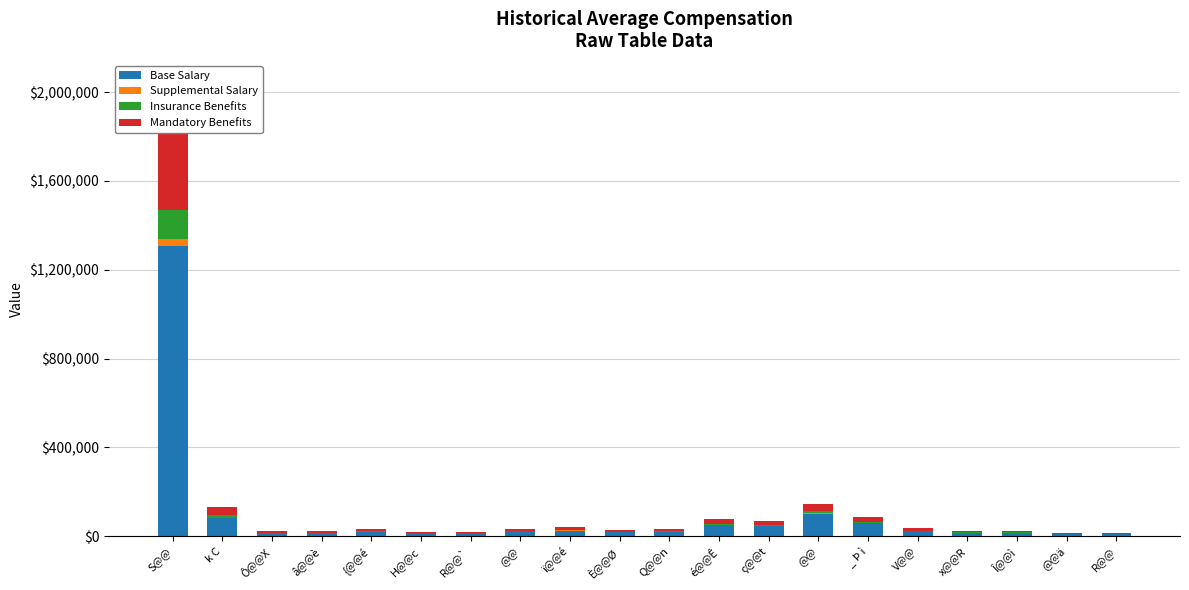

Reading left to right, transcribe all the data shown in this chart.

Base Salary: 1308219	81746	14858	14886	20534	13726	12572	22122	25181	17708	20423	50987	45175	101400	58976	24802	14892	16148	9666	8747
Supplemental Salary: 29363	1259	238	128	419	146	98	229	817	134	585	1212	846	2520	766	155	412	523	458	158
Insurance Benefits: 133416	10968	1621	1228	2595	746	603	2084	2869	1355	1891	5076	4358	10001	4039	1012	2274	1499	1056	705
Mandatory Benefits: 567442	38986	7286	7633	9048	6185	5130	10331	11886	9604	8560	22019	17321	33519	22288	12136	7058	6254	4827	5608